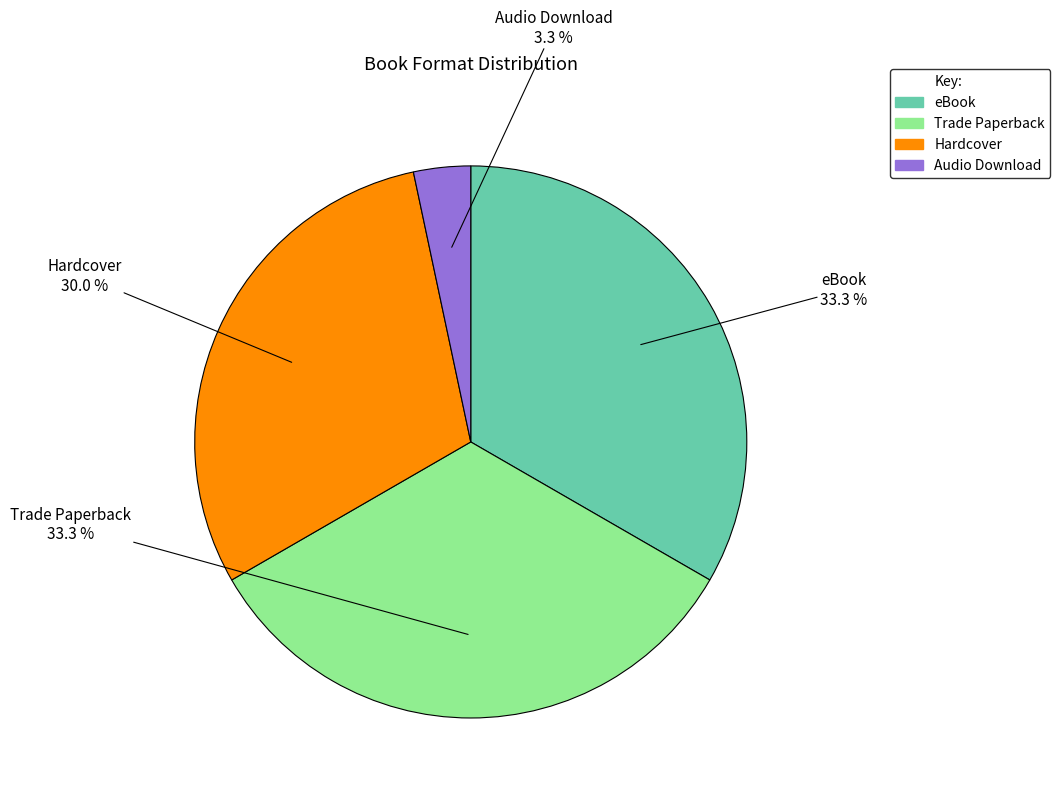

Between eBook and Hardcover, which is larger?

eBook